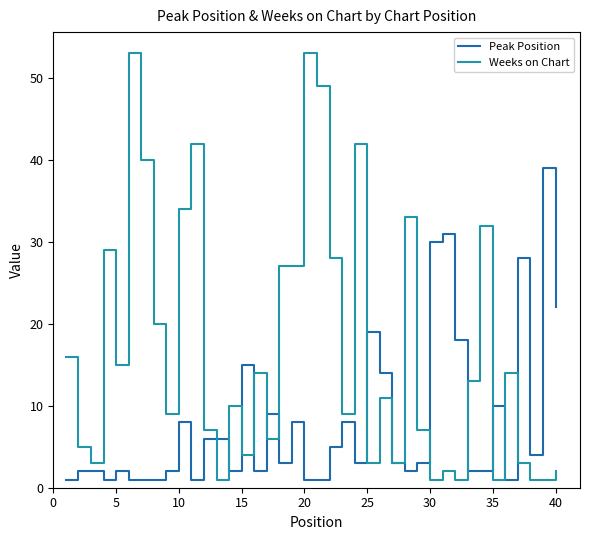

Which series has the largest range (max minus min)?

Weeks on Chart